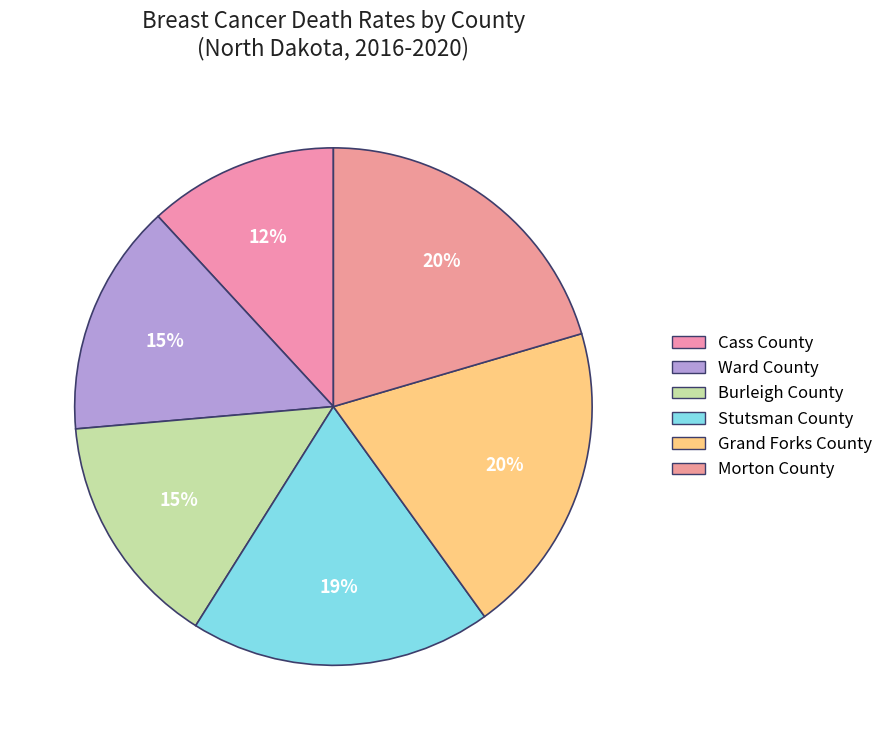

Is the sum of Cass County and Grand Forks County greater than half?

No